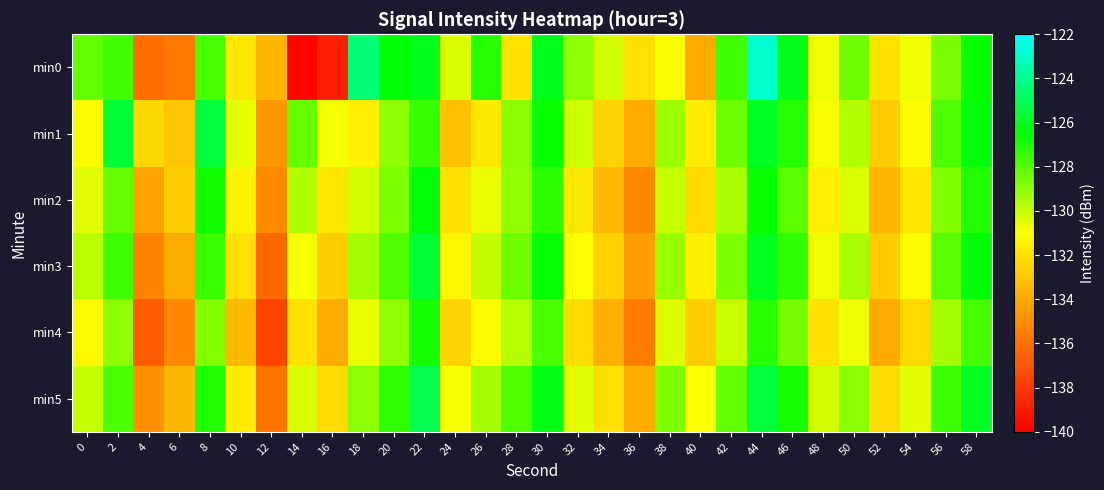

Rank the series by their maximum value, from highest to lowest.

min0, min5, min1, min3, min2, min4